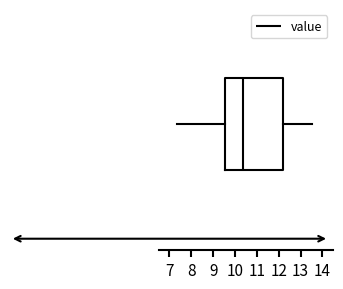

Where is the right edge of the box on the x-axis? The values are not printed on the chart, so give them approximately, as read against the axis.

12.2